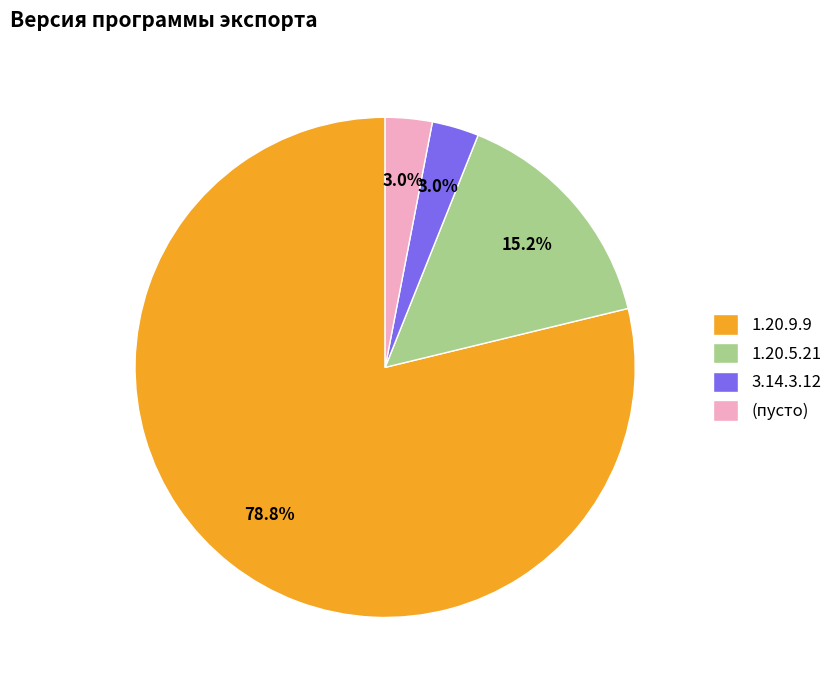

To the nearest percent, what percentage of the pie is 3.14.3.12?

3%